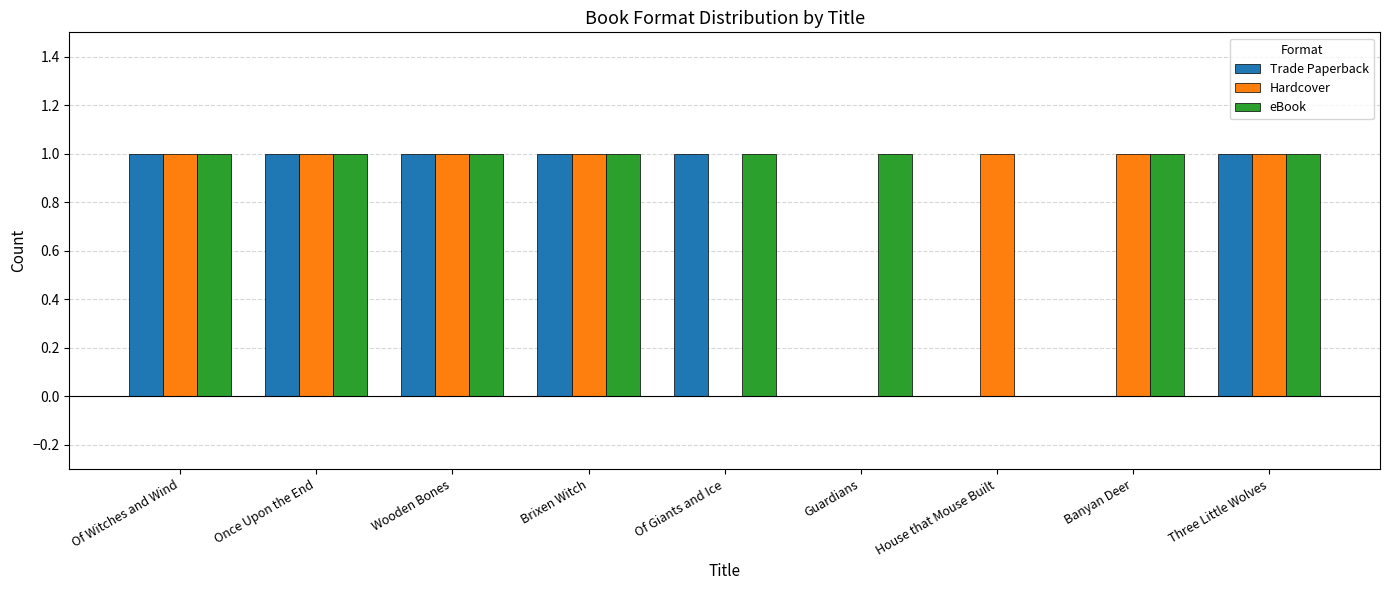

What are all the series names shown in the legend?

Trade Paperback, Hardcover, eBook